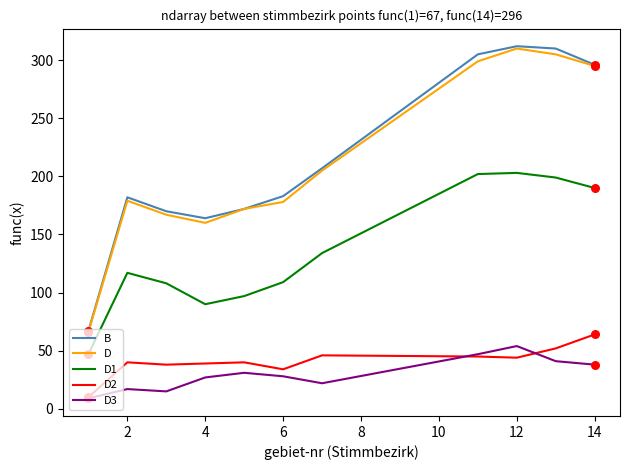

What is the minimum value shown in the chart?

9